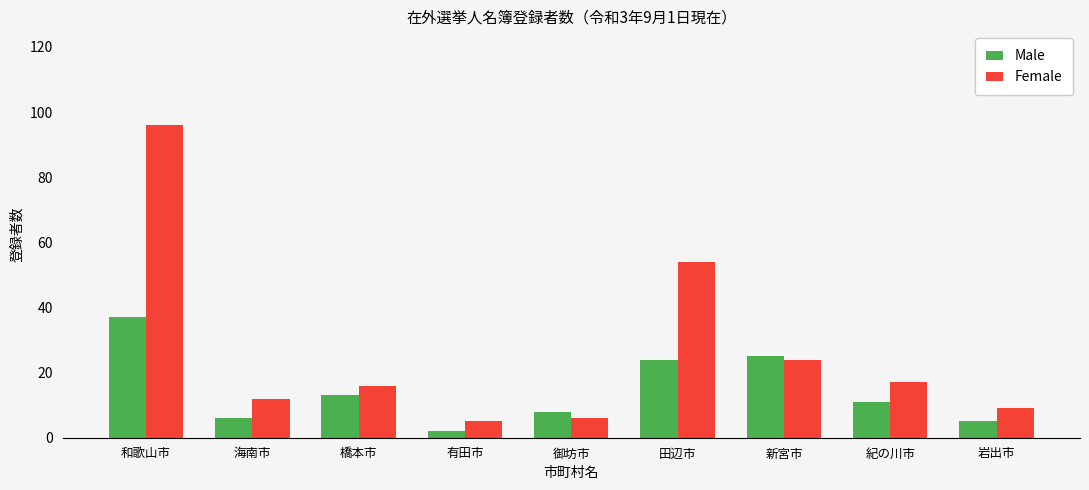

How many groups of bars are there?

9